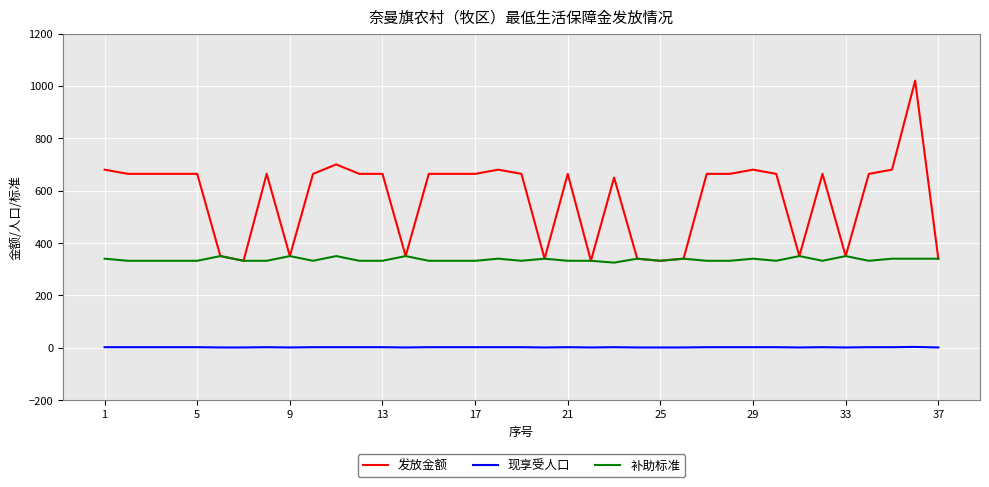

True or false: 现享受人口 and 发放金额 intersect in this chart.

False